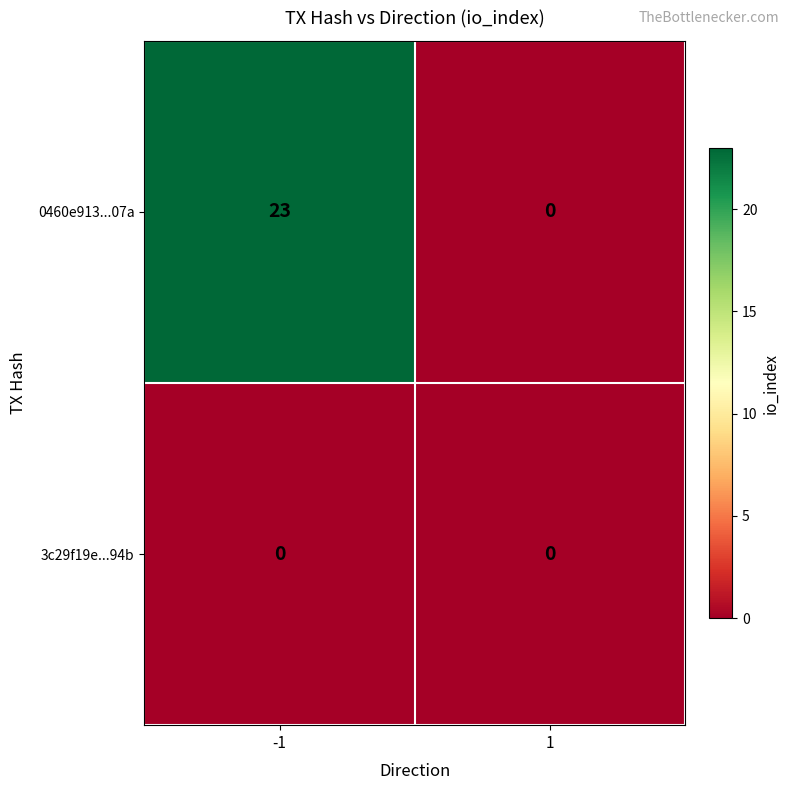

What is the highest value of the 0460e913...07a series?

23